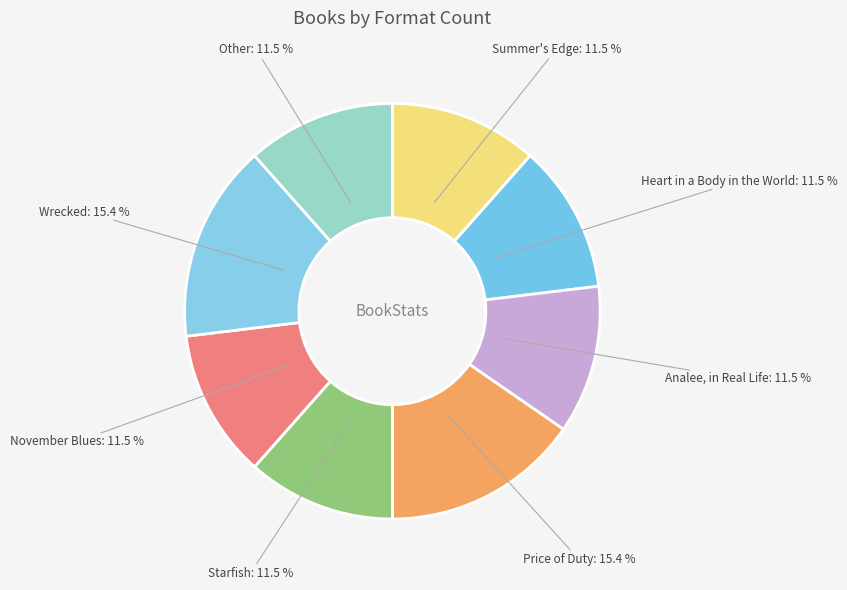

How much of the chart is everything except Price of Duty?

84.6%